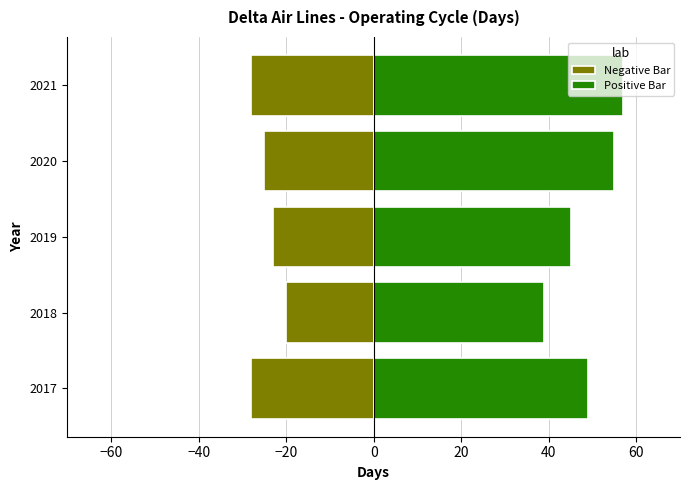

Rank the series at 2020 from highest to lowest value.

Positive Bar, Negative Bar